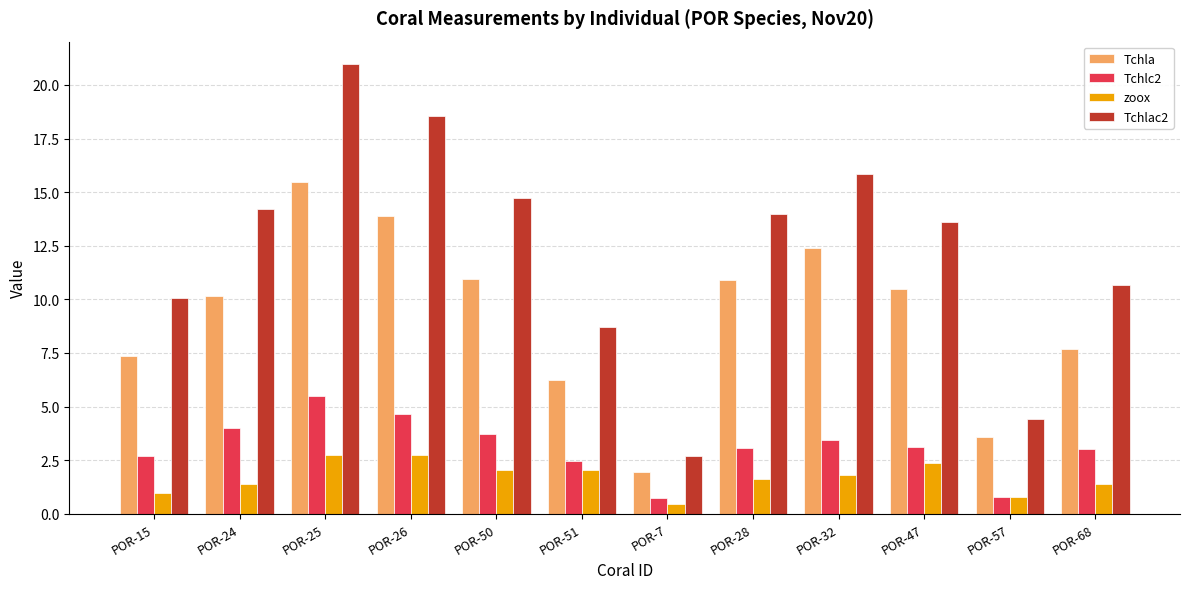

At how many categories does at least one series exceed 13?

7